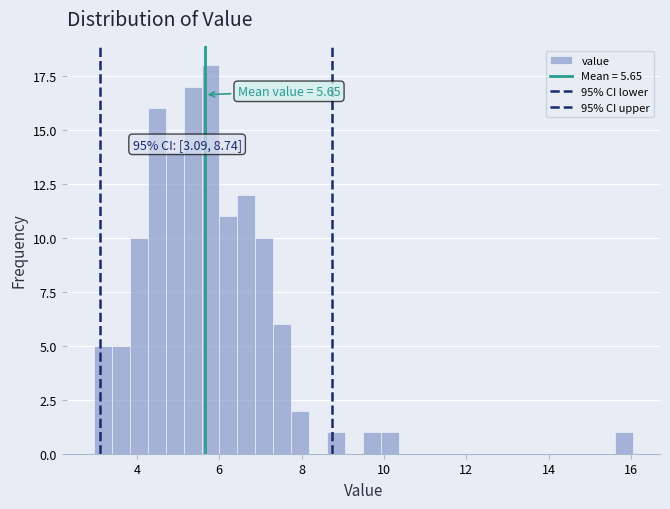

Around what value on the x-axis is the tallest bar? Give the approximate position of its centre, as read against the axis.

5.8